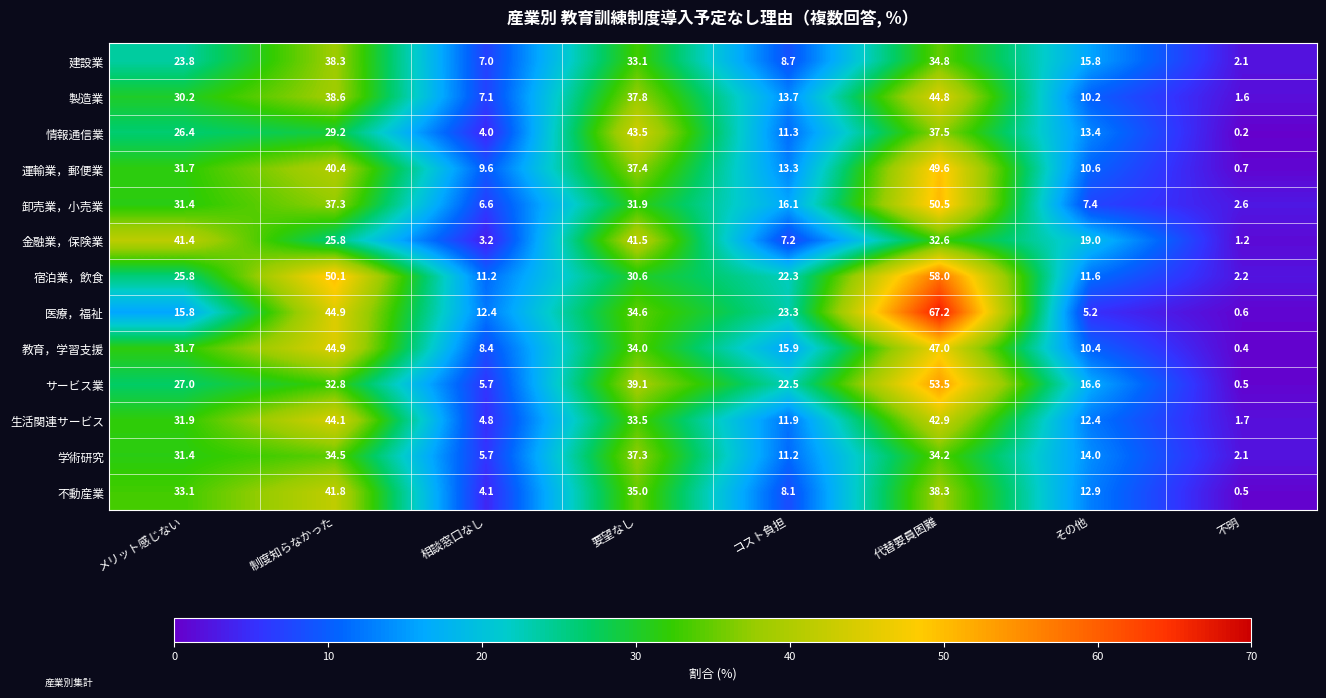

How many categories are shown in the chart?

8